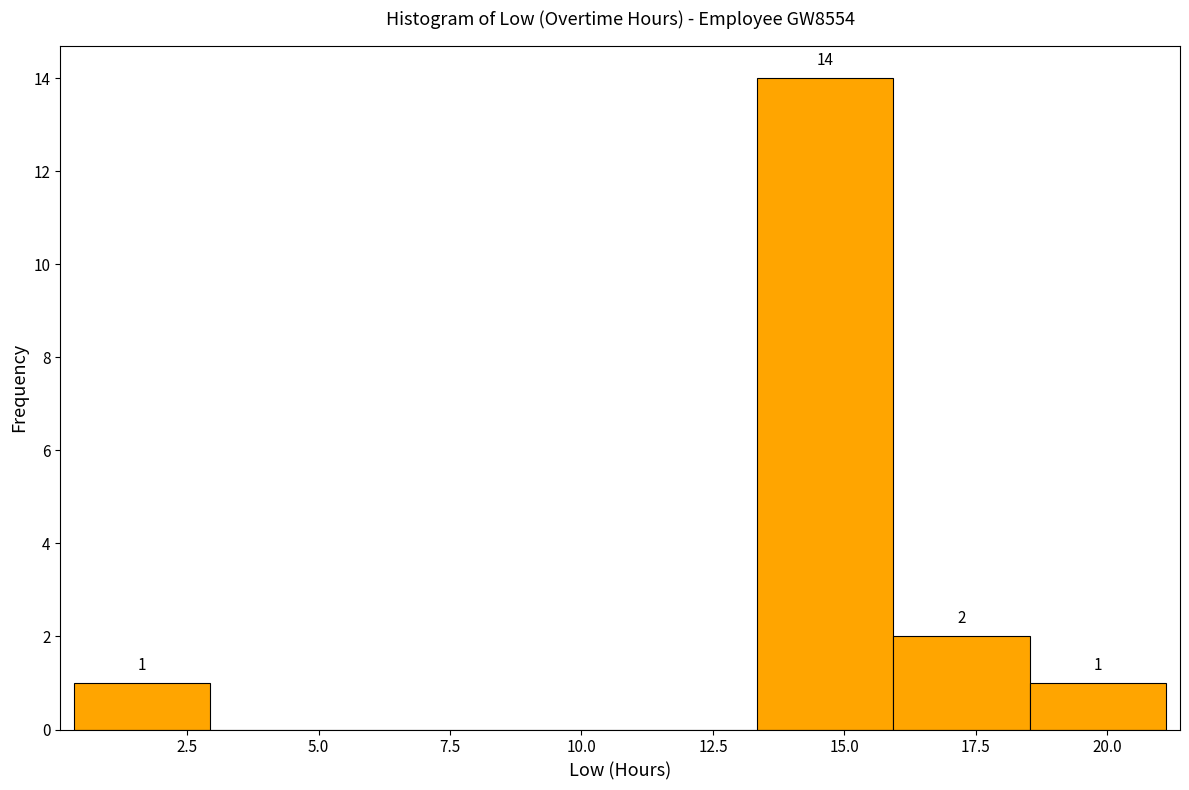

Over which range of the x-axis is the bar tallest?

13.5 to 16.0